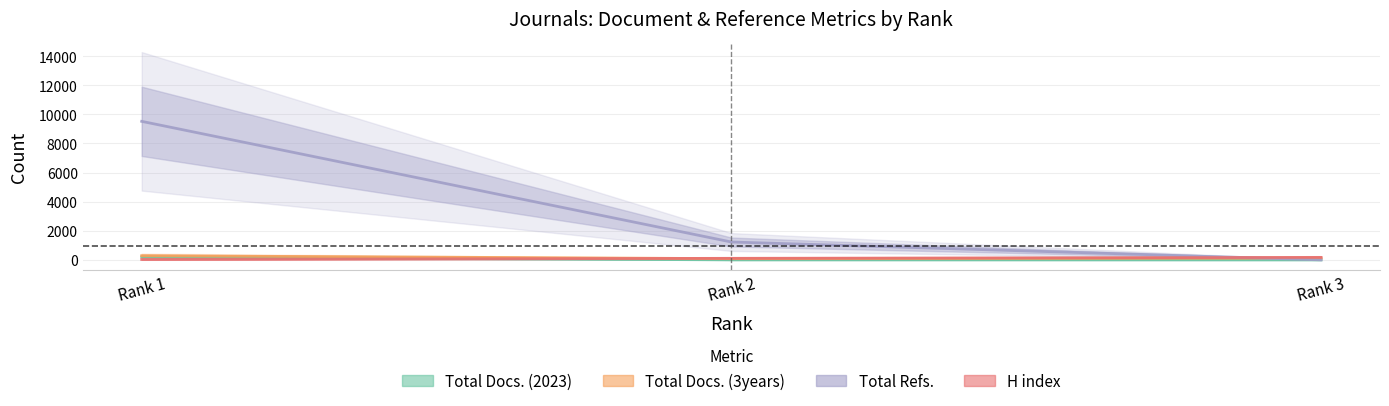

Is the value of Total Docs. (2023) at Rank 2 greater than the value of H index at Rank 3?

No